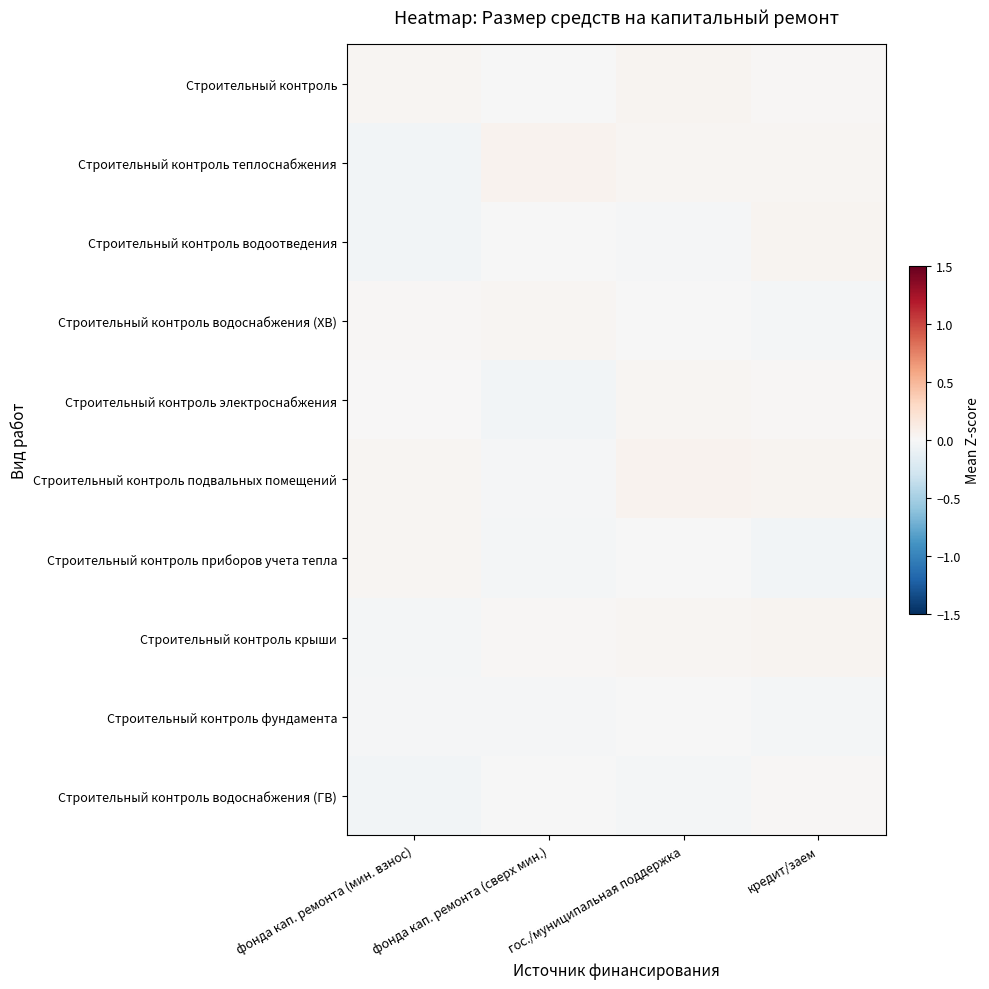

Reading left to right, extract all data points from this chart.

Строительный контроль: фонда кап. ремонта (мин. взнос)=0.0	фонда кап. ремонта (сверх мин.)=-0.0	гос./муниципальная поддержка=0.0	кредит/заем=0.0
Строительный контроль теплоснабжения: фонда кап. ремонта (мин. взнос)=-0.0	фонда кап. ремонта (сверх мин.)=0.0	гос./муниципальная поддержка=0.0	кредит/заем=0.0
Строительный контроль водоотведения: фонда кап. ремонта (мин. взнос)=-0.0	фонда кап. ремонта (сверх мин.)=-0.0	гос./муниципальная поддержка=-0.0	кредит/заем=0.0
Строительный контроль водоснабжения (ХВ): фонда кап. ремонта (мин. взнос)=0.0	фонда кап. ремонта (сверх мин.)=0.0	гос./муниципальная поддержка=-0.0	кредит/заем=-0.0
Строительный контроль электроснабжения: фонда кап. ремонта (мин. взнос)=0.0	фонда кап. ремонта (сверх мин.)=-0.0	гос./муниципальная поддержка=0.0	кредит/заем=0.0
Строительный контроль подвальных помещений: фонда кап. ремонта (мин. взнос)=0.0	фонда кап. ремонта (сверх мин.)=-0.0	гос./муниципальная поддержка=0.0	кредит/заем=0.0
Строительный контроль приборов учета тепла: фонда кап. ремонта (мин. взнос)=0.0	фонда кап. ремонта (сверх мин.)=-0.0	гос./муниципальная поддержка=-0.0	кредит/заем=-0.0
Строительный контроль крыши: фонда кап. ремонта (мин. взнос)=-0.0	фонда кап. ремонта (сверх мин.)=0.0	гос./муниципальная поддержка=0.0	кредит/заем=0.0
Строительный контроль фундамента: фонда кап. ремонта (мин. взнос)=-0.0	фонда кап. ремонта (сверх мин.)=-0.0	гос./муниципальная поддержка=-0.0	кредит/заем=-0.0
Строительный контроль водоснабжения (ГВ): фонда кап. ремонта (мин. взнос)=-0.0	фонда кап. ремонта (сверх мин.)=-0.0	гос./муниципальная поддержка=-0.0	кредит/заем=0.0